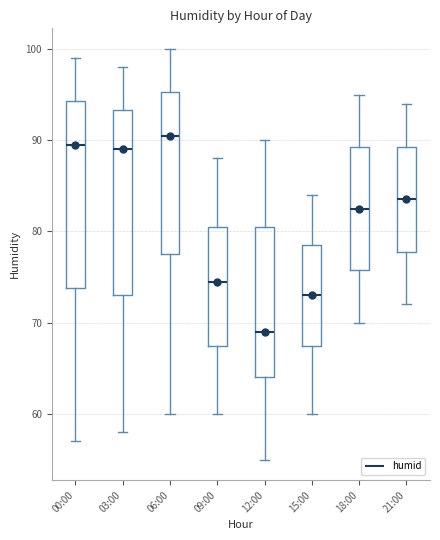

Reading left to right, transcribe this box plot: for each box, give where its median line is, the range the box spans, and where its two whiskers end, as read against the y-axis. The values are not printed on the chart, so give them approximately, as read against the axis.

00:00: median 90, box 74 to 94, whiskers 57 to 99
03:00: median 89, box 73 to 93, whiskers 58 to 98
06:00: median 91, box 78 to 95, whiskers 60 to 100
09:00: median 75, box 68 to 81, whiskers 60 to 88
12:00: median 69, box 64 to 81, whiskers 55 to 90
15:00: median 73, box 68 to 79, whiskers 60 to 84
18:00: median 83, box 76 to 89, whiskers 70 to 95
21:00: median 84, box 78 to 89, whiskers 72 to 94